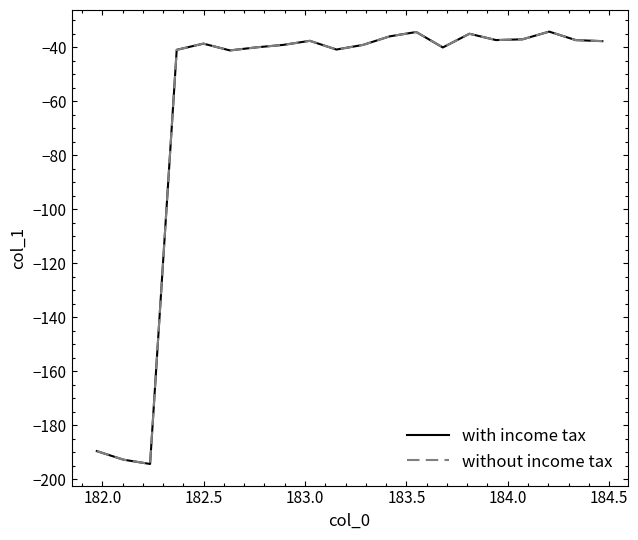

What is the sum of all without income tax values?

-1223.8